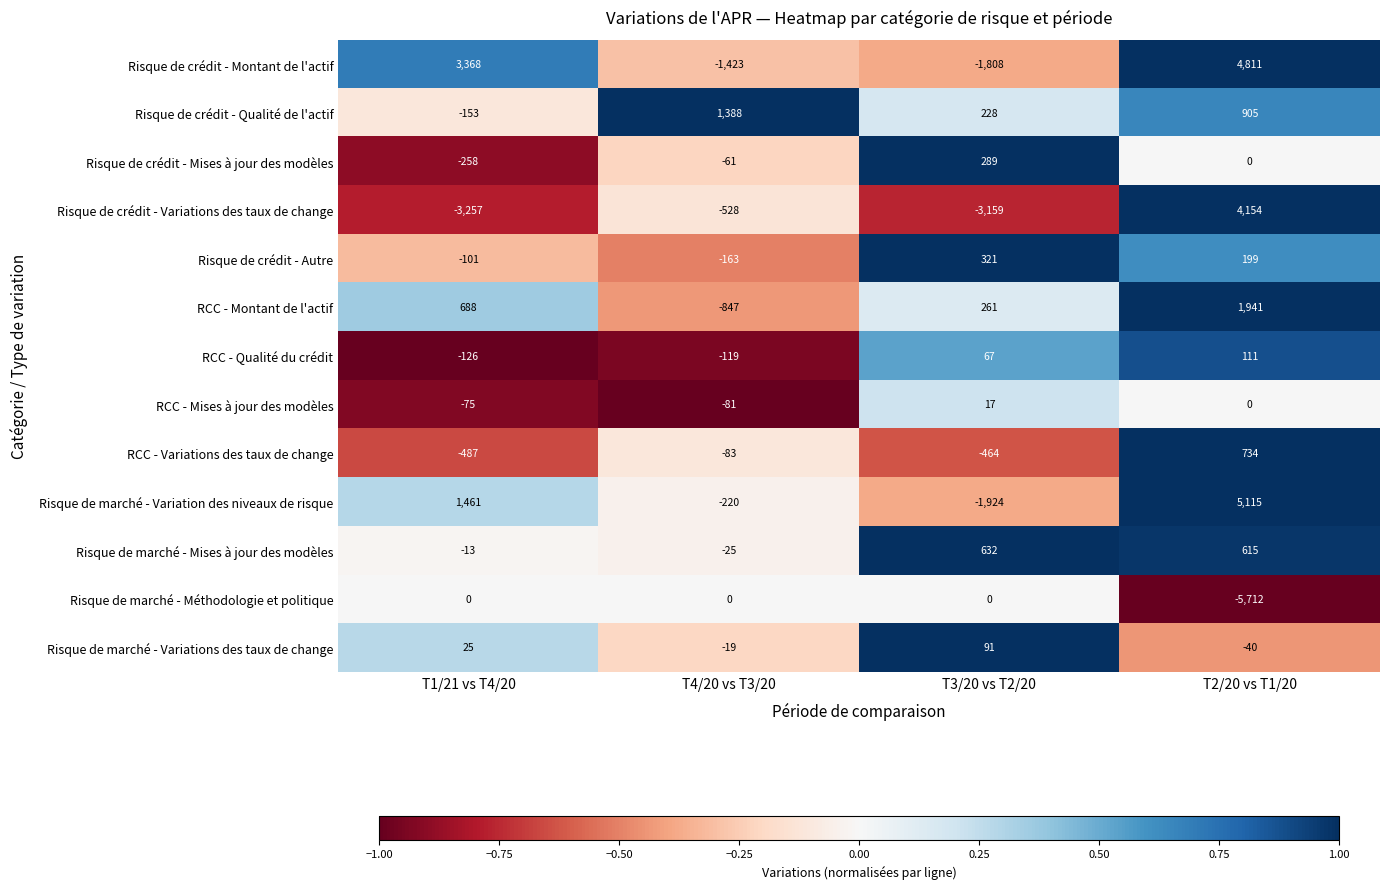

How many values in Risque de marché - Méthodologie et politique are below zero?

1